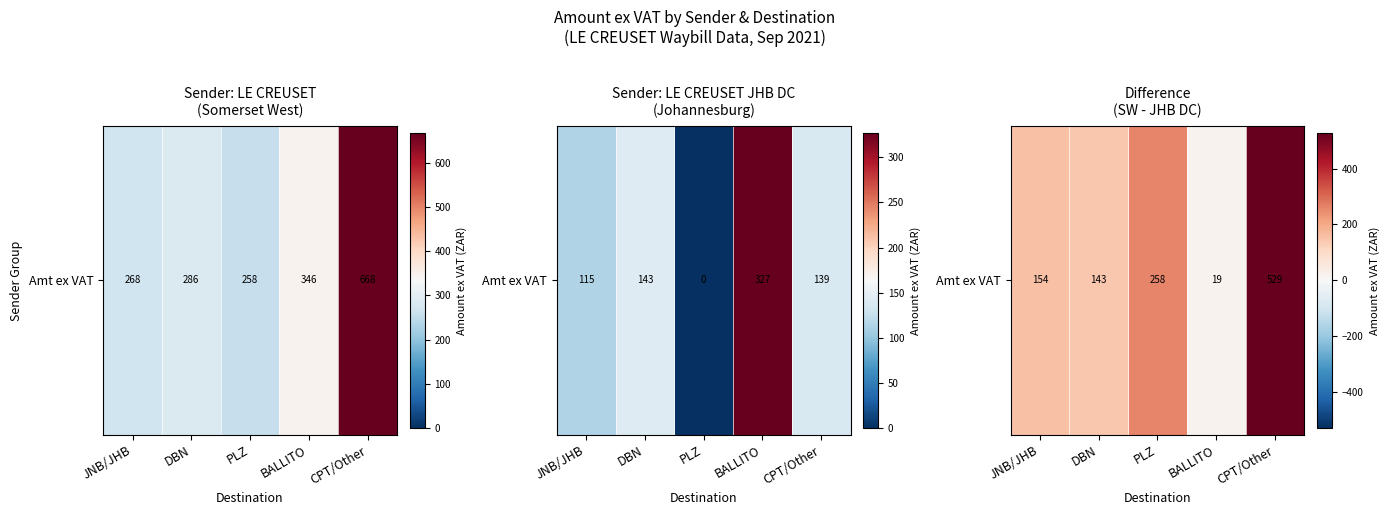

At which label does the data first exceed 153?

JNB/JHB